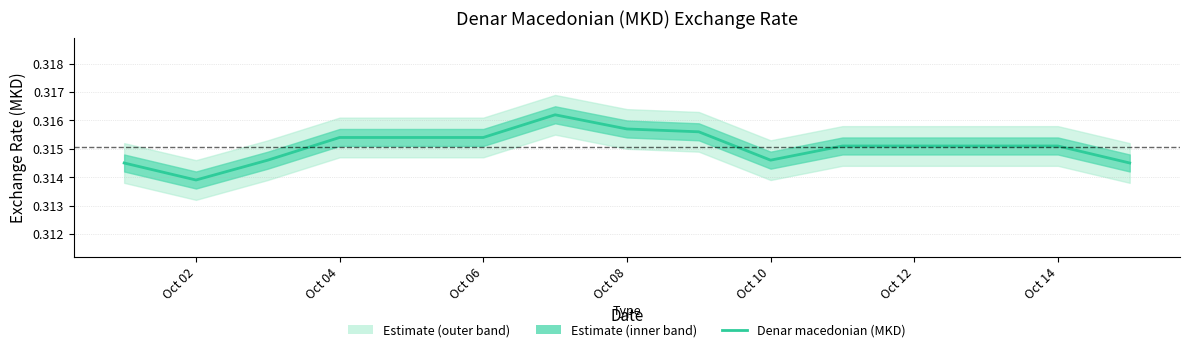

How many interior local valleys (lower than both neighbors) does the data have?

2